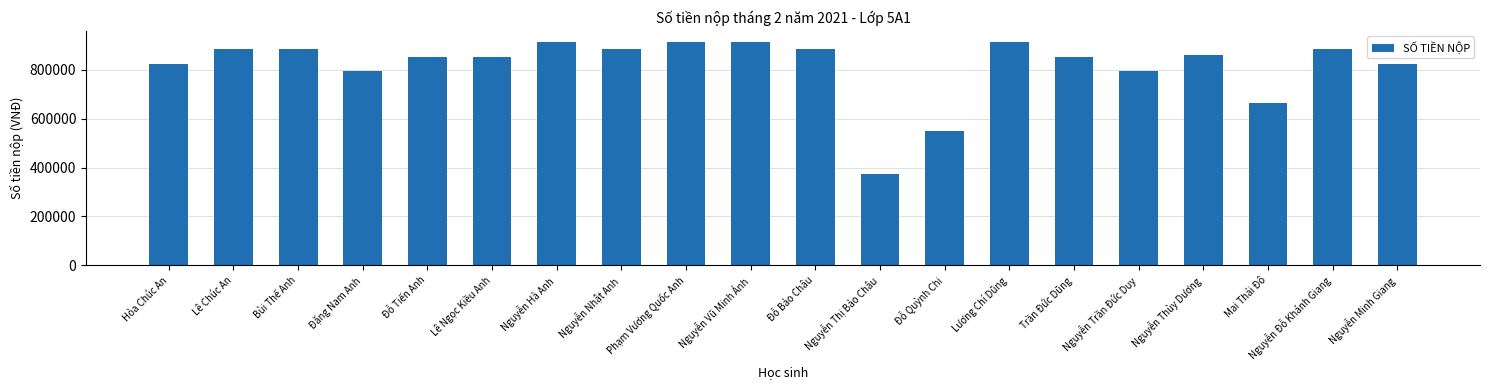

What is the smallest value displayed?

374000